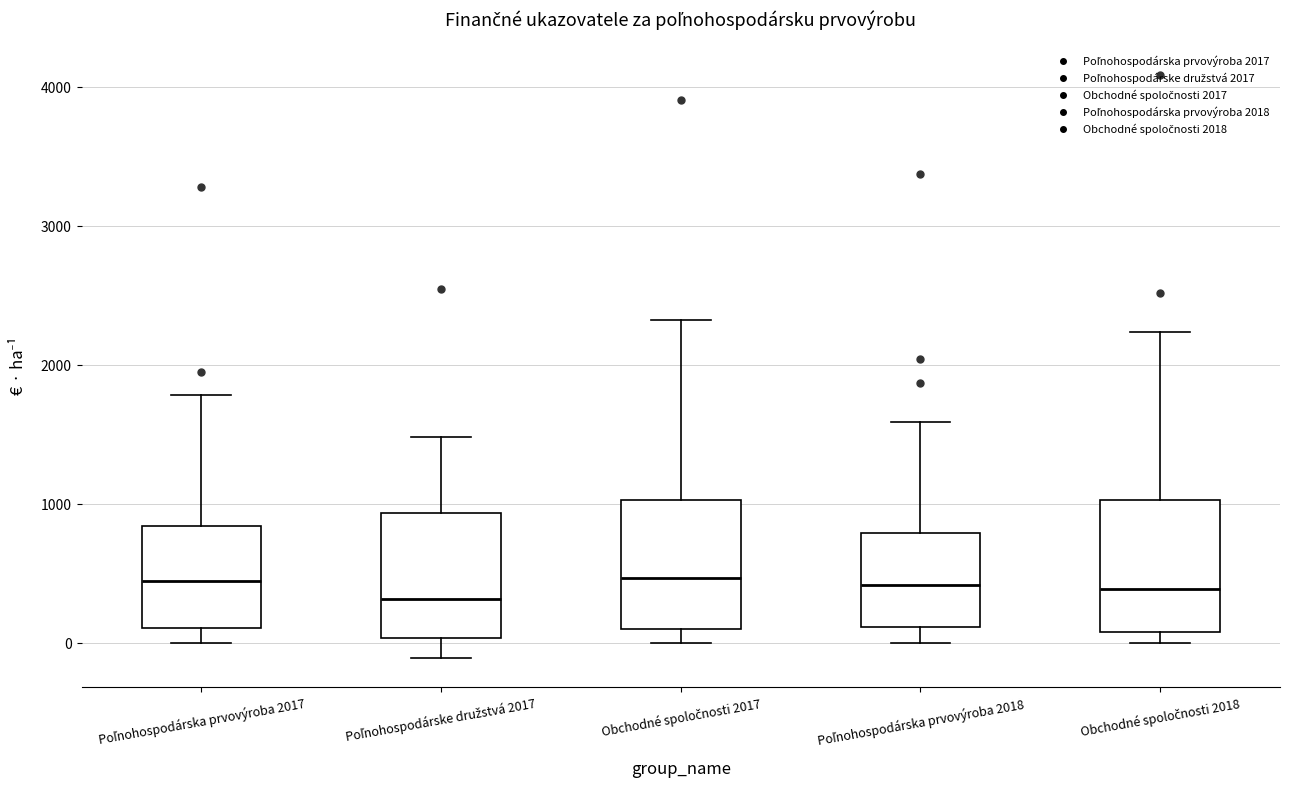

Where does the median line of the box for Poľnohospodárska prvovýroba 2017 sit on the y-axis? The values are not printed on the chart, so give them approximately, as read against the axis.

400